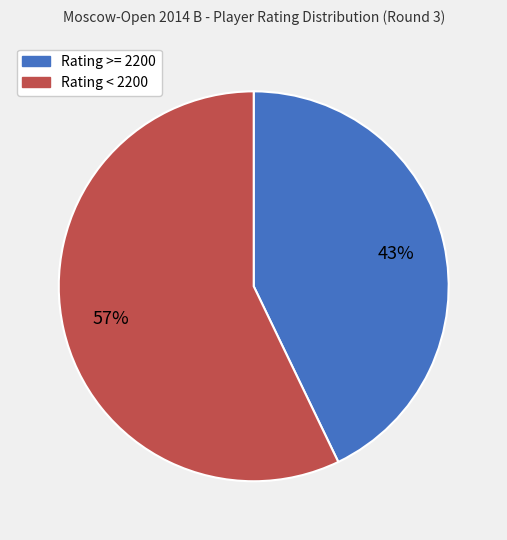

Does any single category account for the majority?

Yes